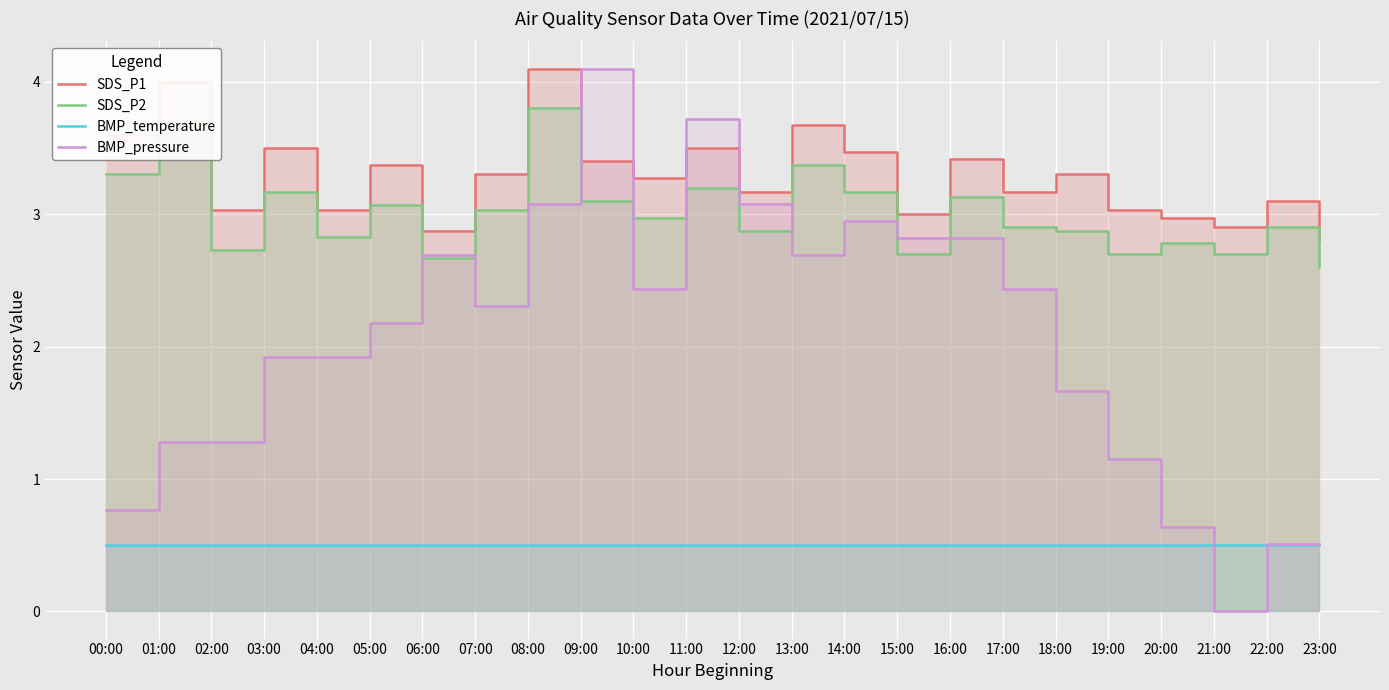

At which category is the sum across all series the highest?

08:00